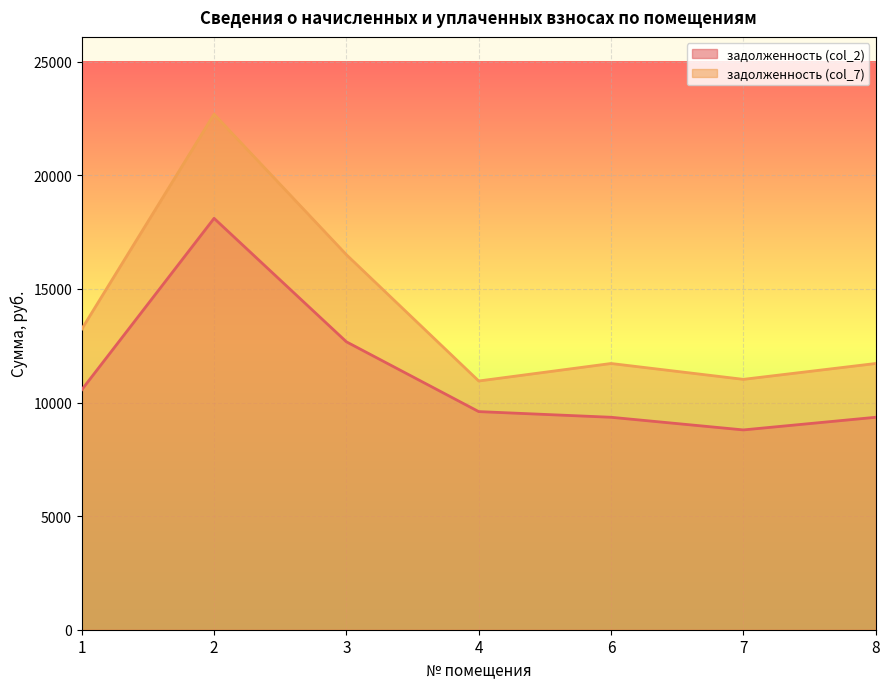

At which label does задолженность (col_7) reach its minimum?

4